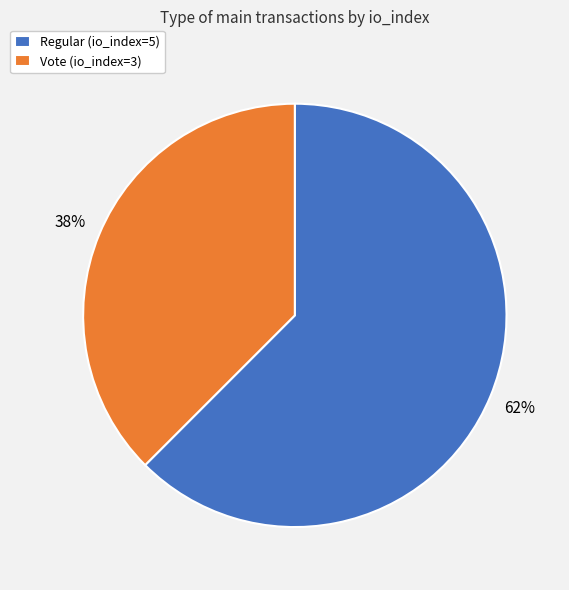

Which category has the smallest portion of the pie?

Vote (io_index=3)